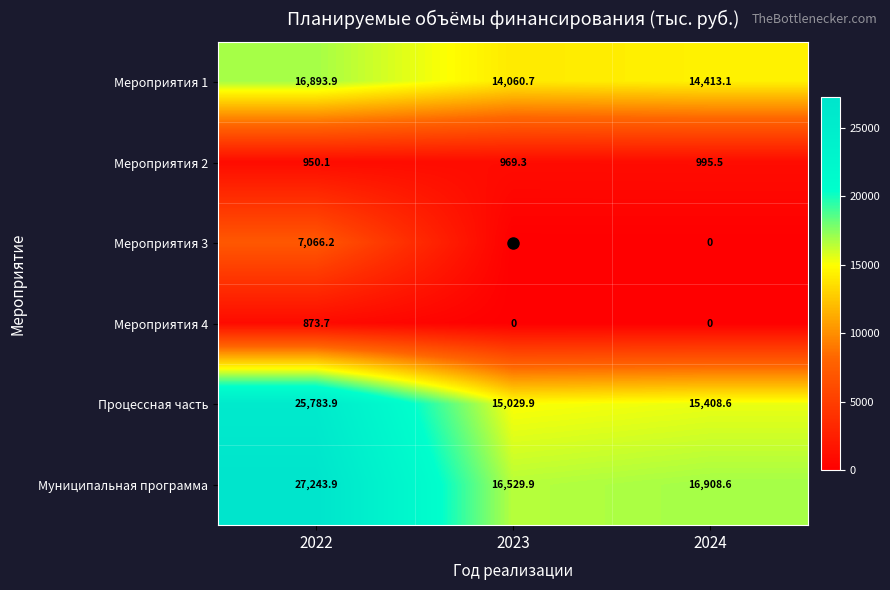

What value does the Процессная часть series have at 2023?

15029.9